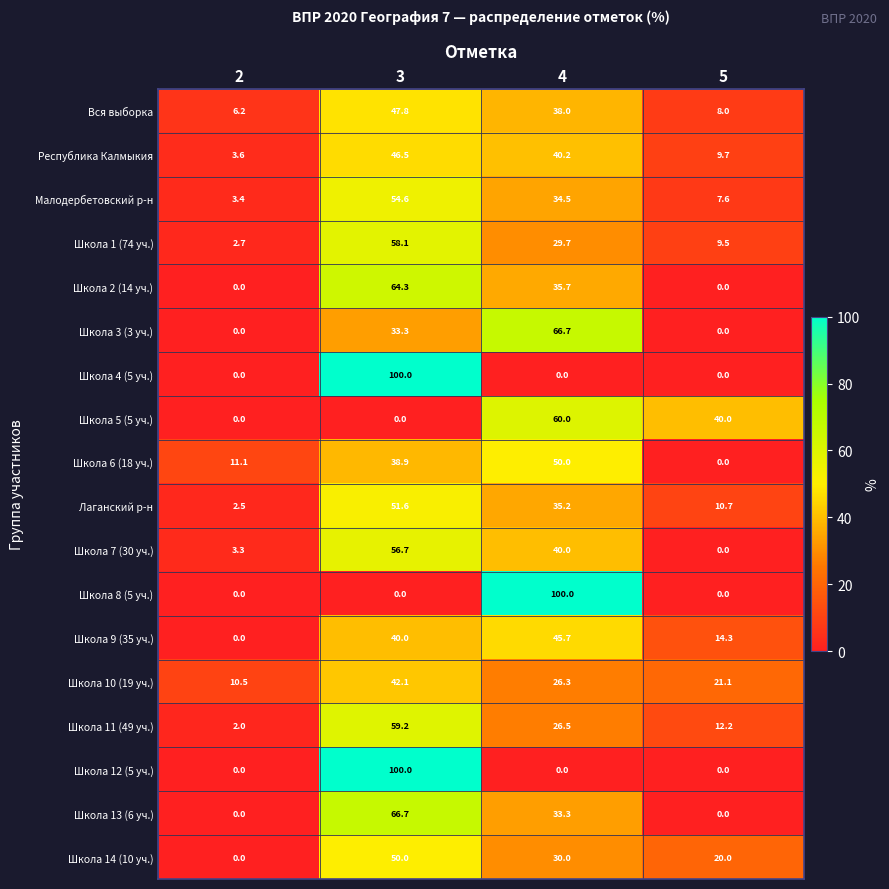

List the labels in order of Школа 11 (49 уч.) value, largest first.

3, 4, 5, 2